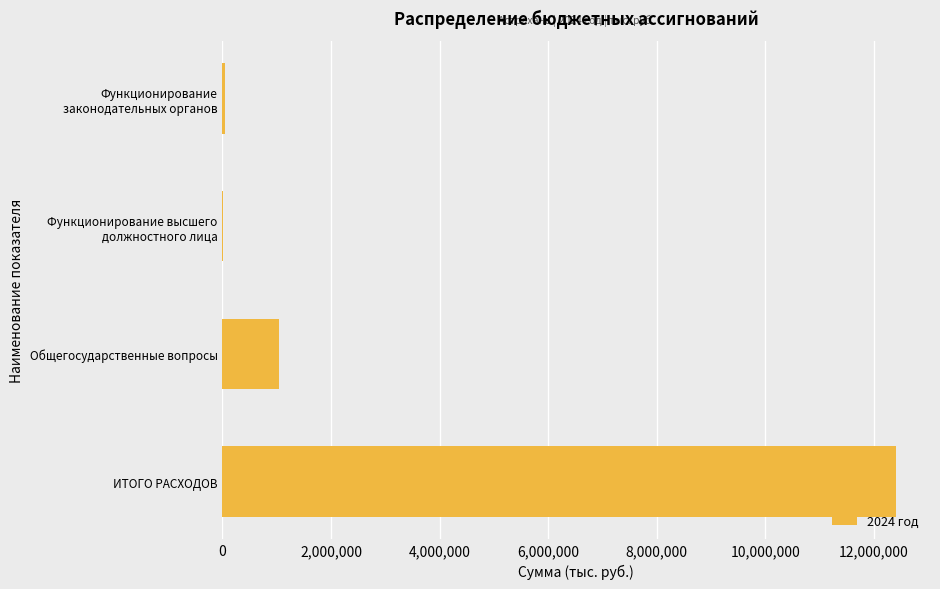

Are the bars grouped side by side (vs. stacked)?

No